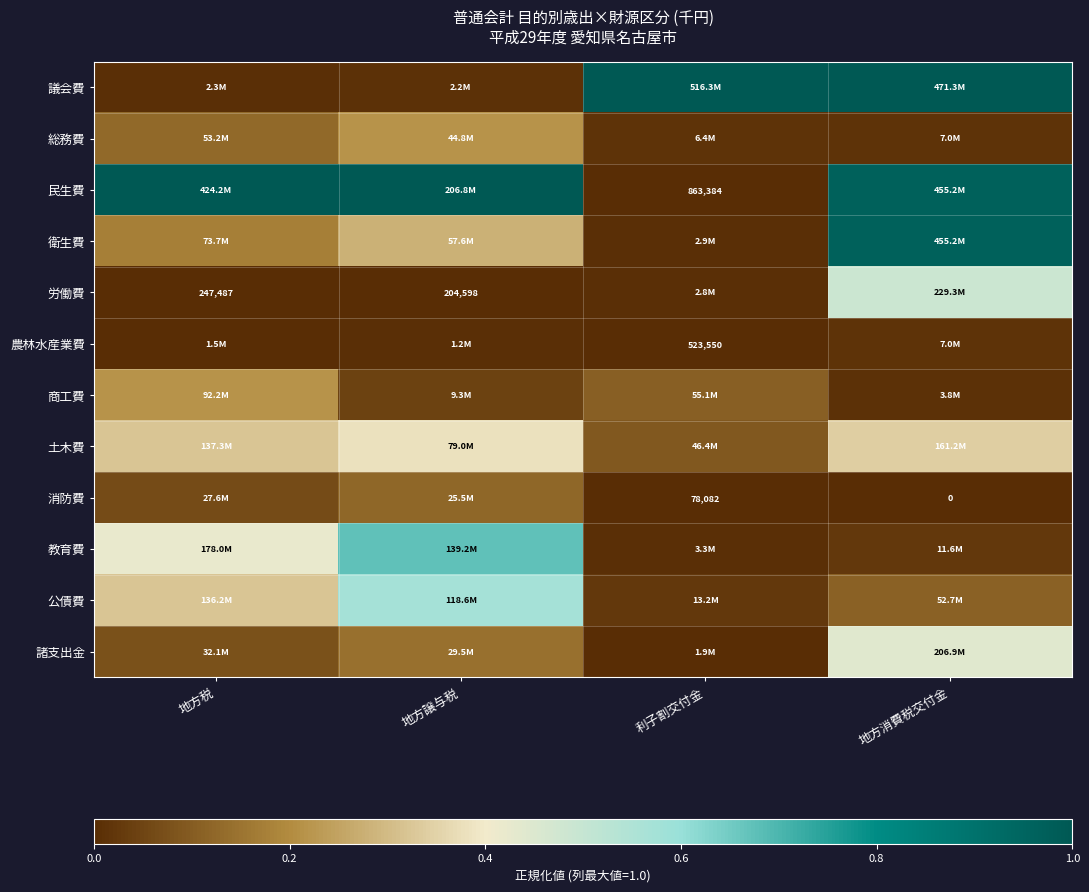

What is the total value across all series at 利子割交付金?

1.3